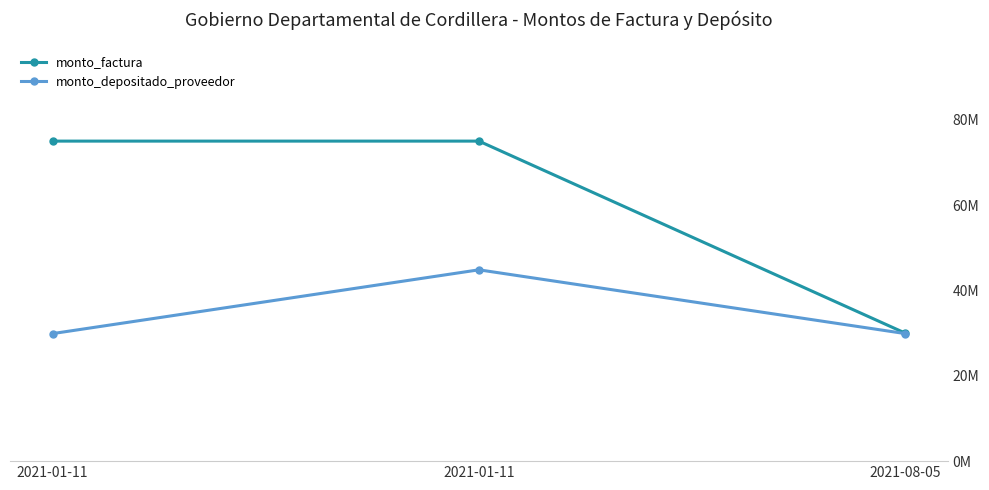

What is the label of the 1st point from the right?

2021-08-05